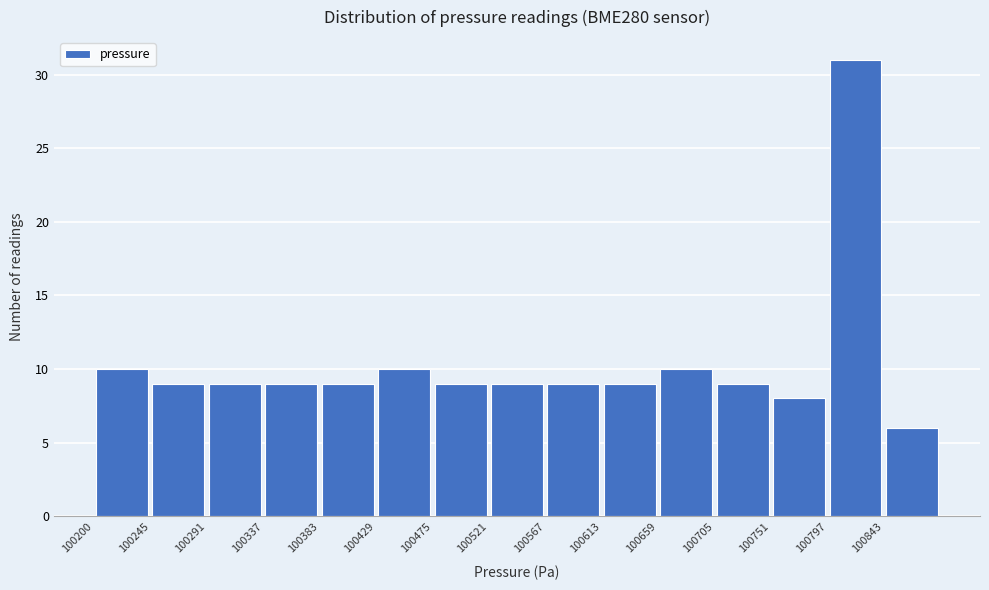

Reading left to right, transcribe this chart: for each bar, give the range it covers on the x-axis and its height. Neither the bar edges nor the heights are printed on the chart, so give them approximately, as read against the axes.

100200 to 100245: 10
100245 to 100290: 9
100290 to 100340: 9
100340 to 100385: 9
100385 to 100430: 9
100430 to 100475: 10
100475 to 100520: 9
100520 to 100570: 9
100570 to 100615: 9
100615 to 100660: 9
100660 to 100705: 10
100705 to 100750: 9
100750 to 100795: 8
100795 to 100845: 31
100845 to 100890: 6